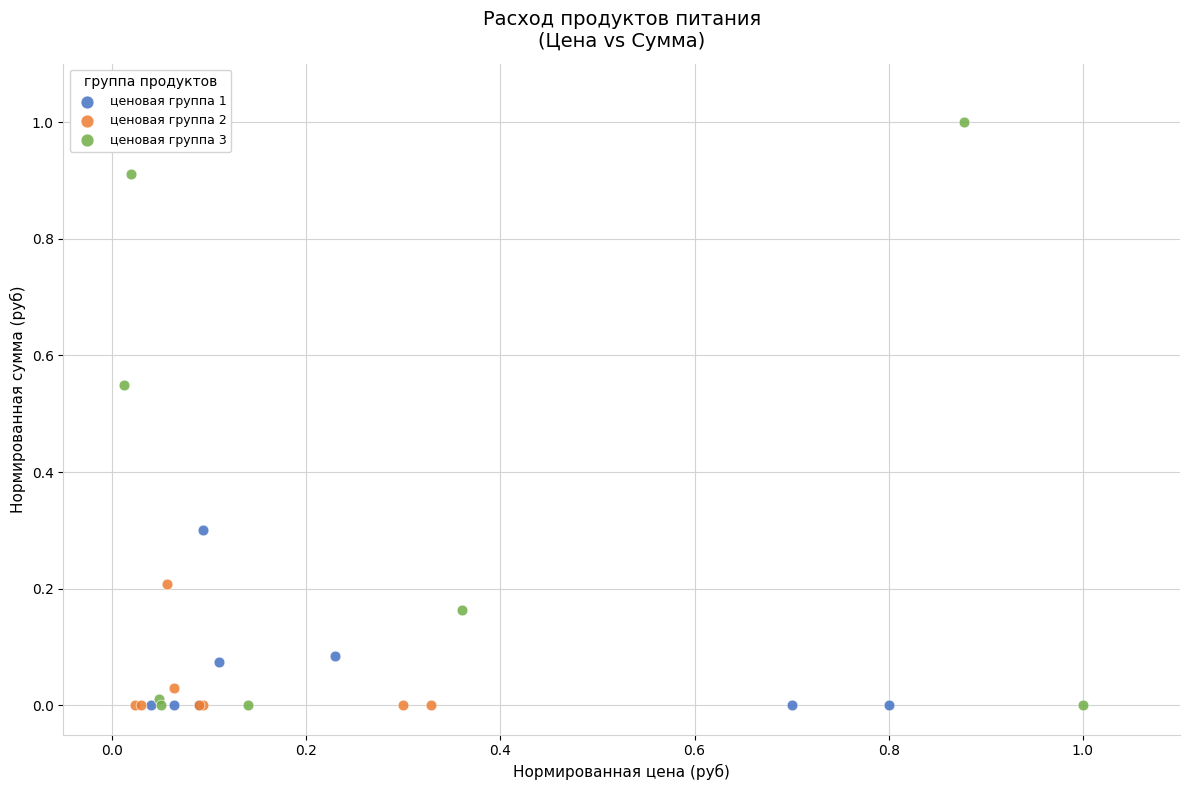

Which series has the widest spread of Y values?

ценовая группа 3